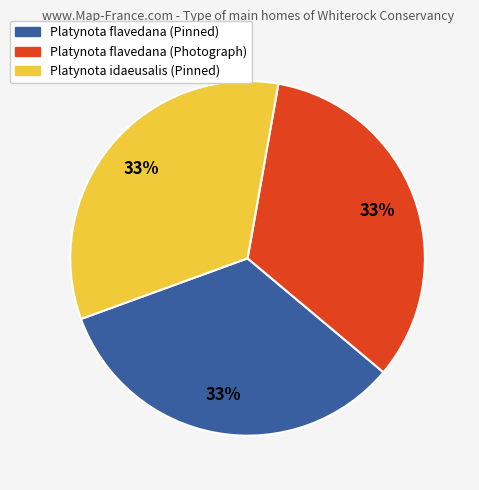

Does any single category account for the majority?

No